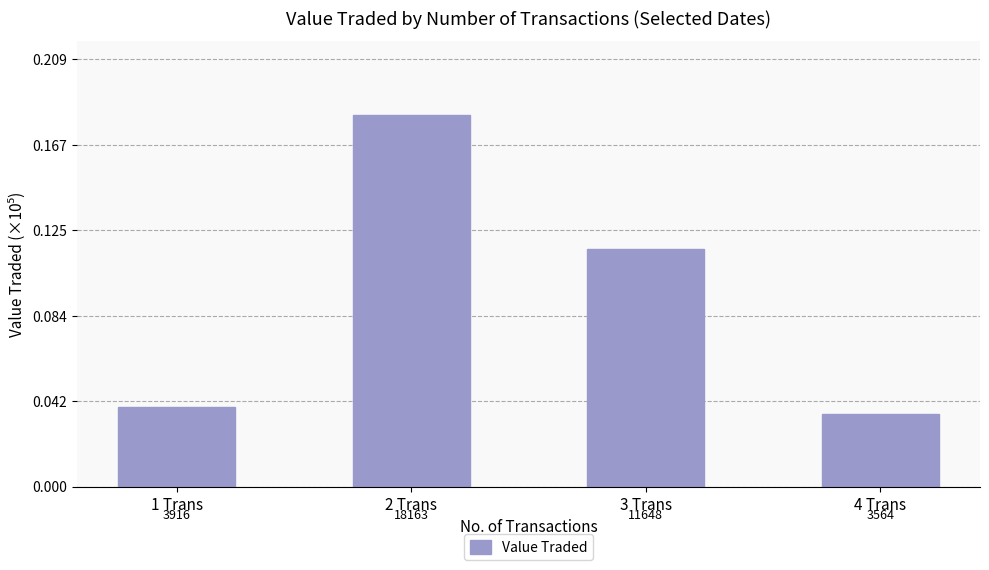

How many bars are there in total?

4